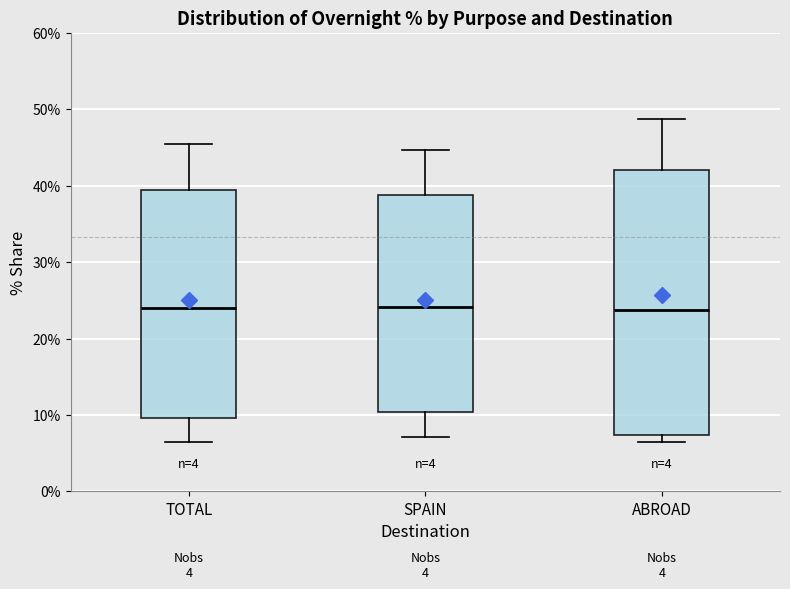

Reading left to right, read every box against the y-axis: the position of its median line, the range the box covers, and the ends of its whiskers. The values are not printed on the chart, so give them approximately, as read against the axis.

TOTAL: median 24, box 10 to 39, whiskers 7 to 46
SPAIN: median 24, box 10 to 39, whiskers 7 to 45
ABROAD: median 24, box 7 to 42, whiskers 7 (just below the box's lower edge) to 49